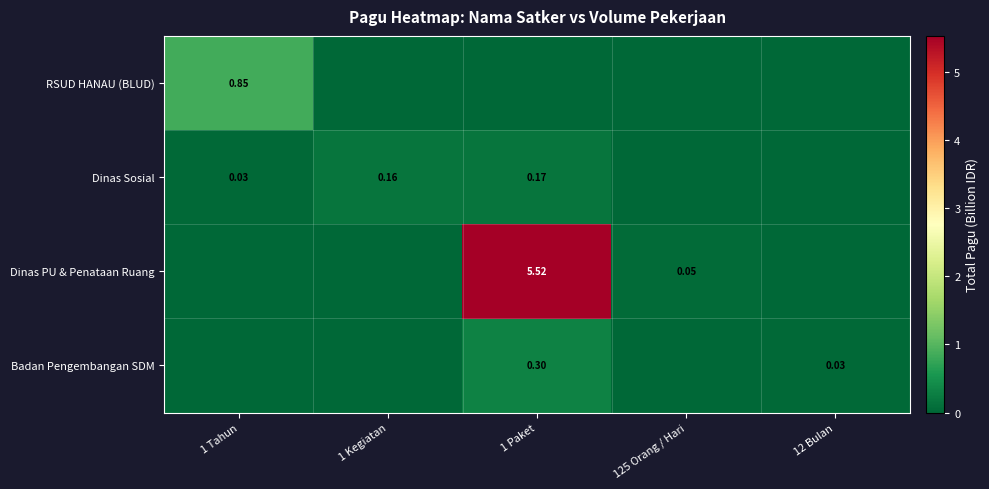

Where is Badan Pengembangan SDM nearest to the value 0?

1 Tahun